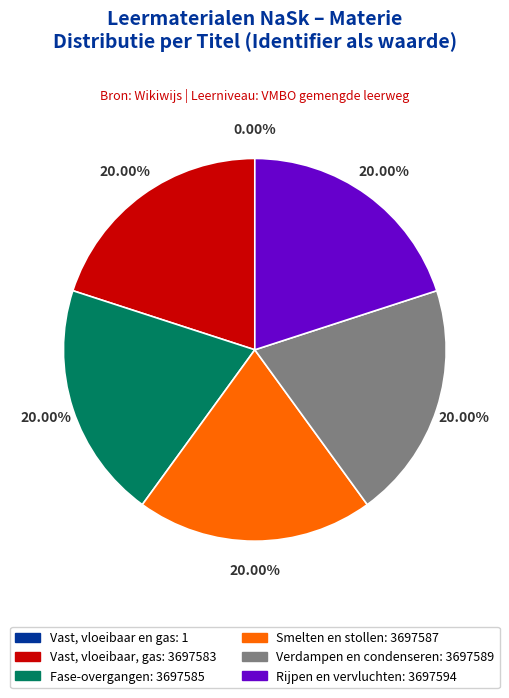

What is the ratio of the value at Rijpen en vervluchten to the value at Smelten en stollen?

1.0